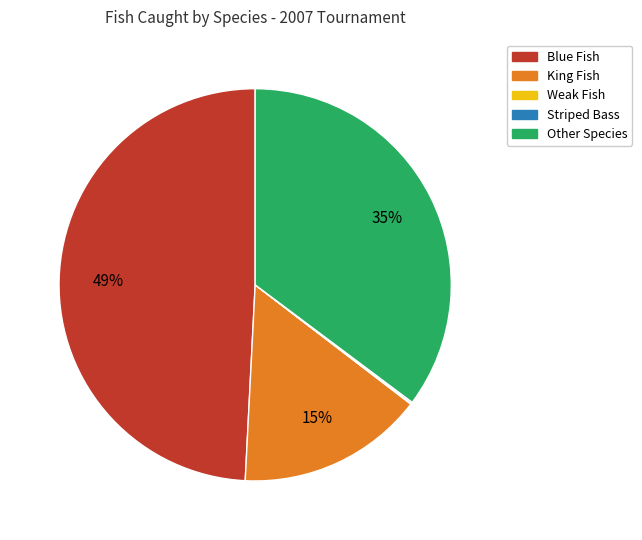

To the nearest percent, what is the difference between the largest and smallest slice percentages?

49%